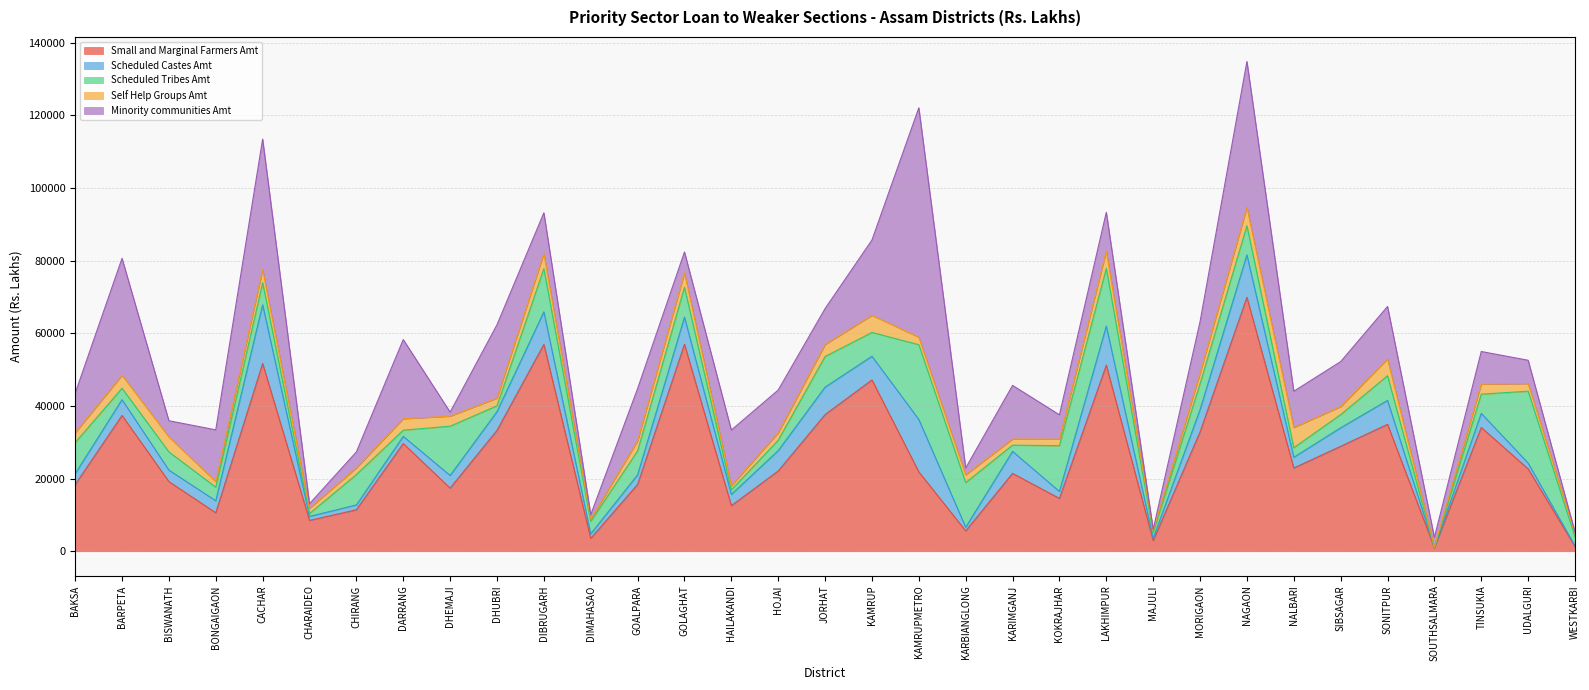

What are all the series names shown in the legend?

Small and Marginal Farmers Amt, Scheduled Castes Amt, Scheduled Tribes Amt, Self Help Groups Amt, Minority communities Amt